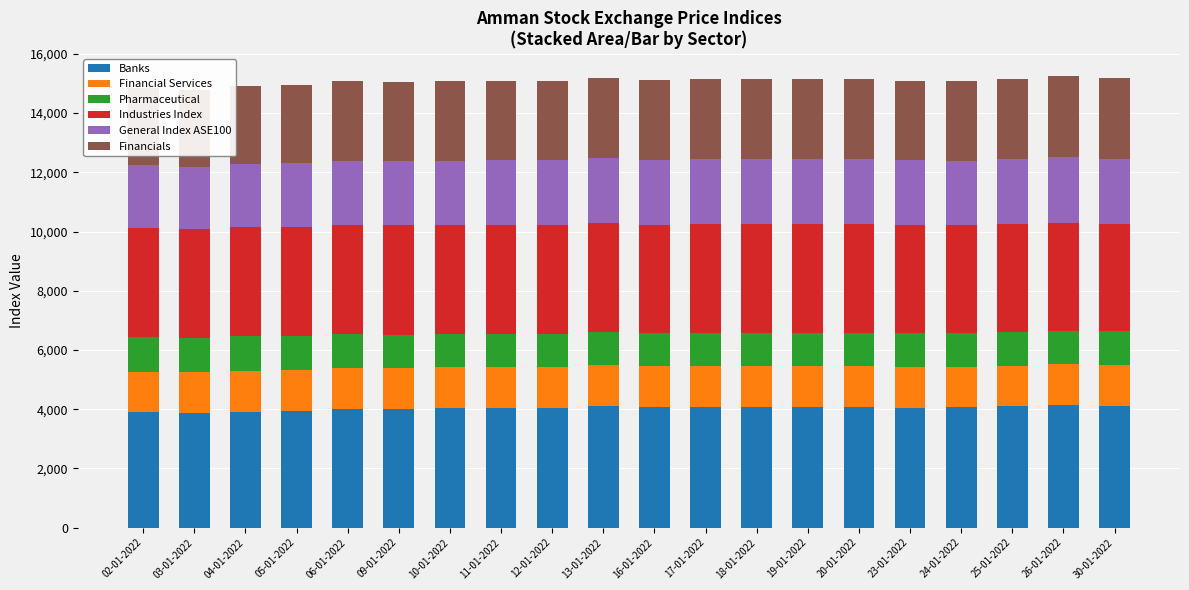

What is the difference between the maximum and minimum values in the Financials series?

139.5